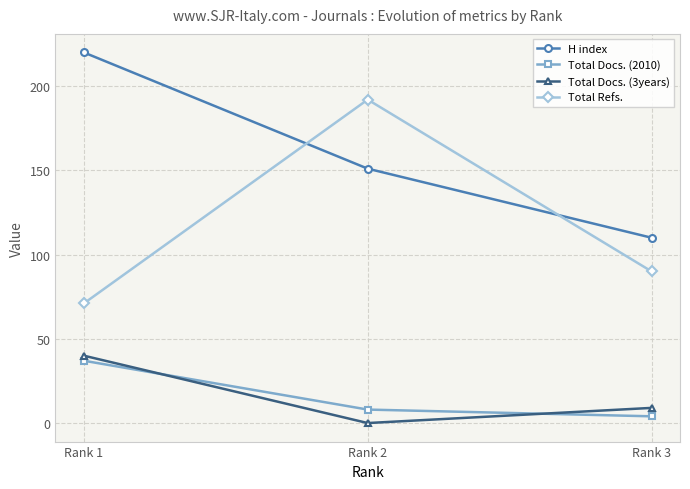

Where is Total Docs. (2010) nearest to the value 20?

Rank 2